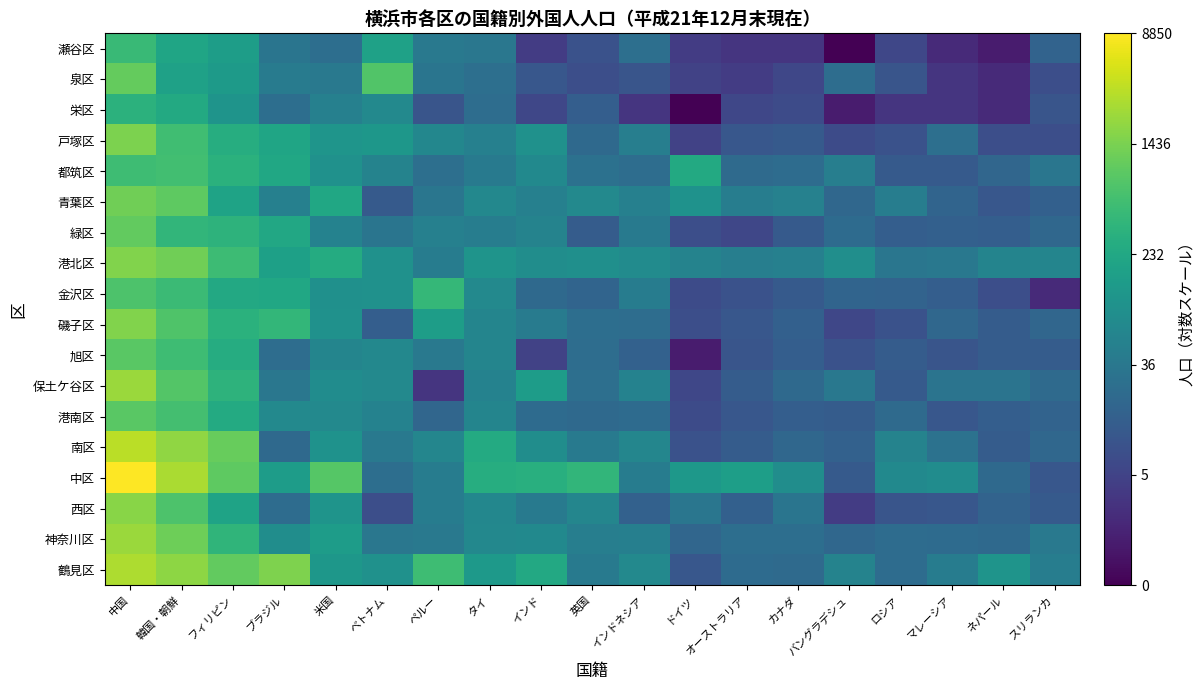

Which has a higher value, オーストラリア or インド?

インド